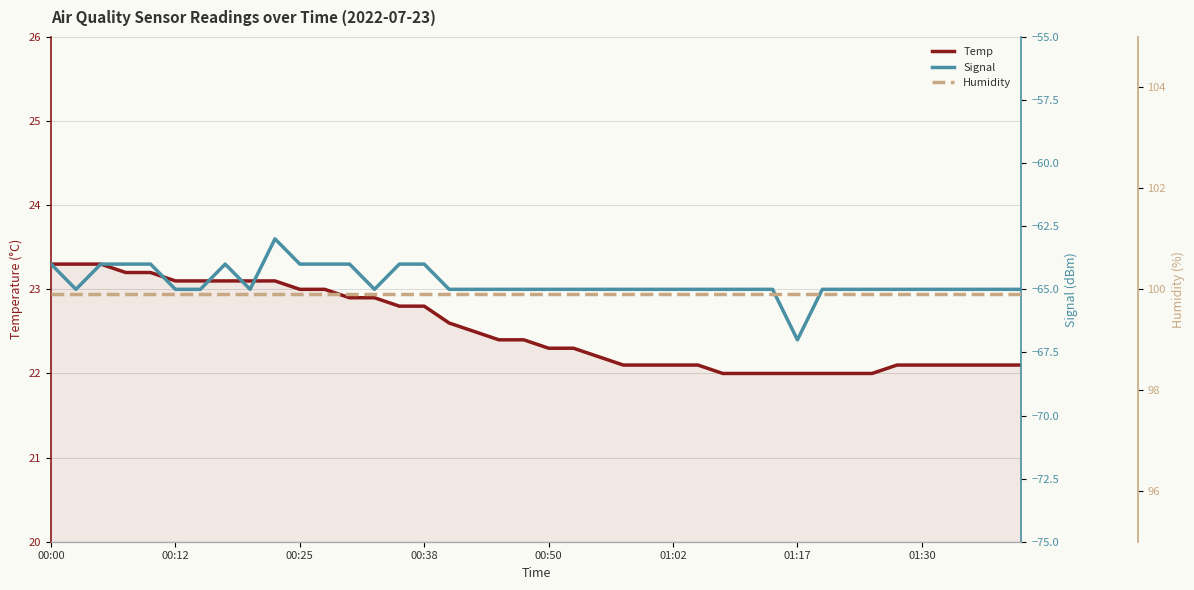

True or false: Temp and Humidity cross at least once.

False